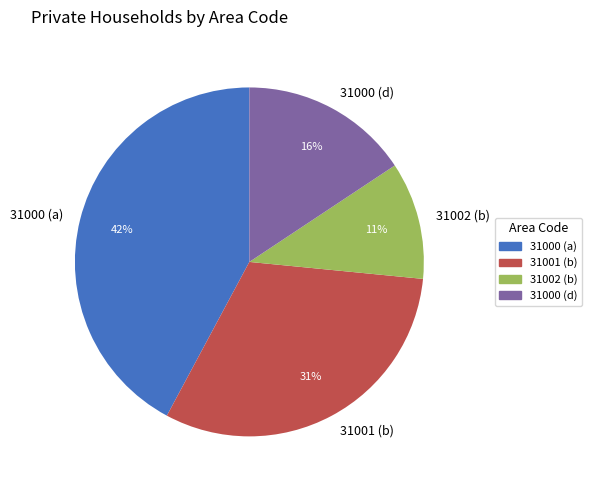

Does any single category account for the majority?

No